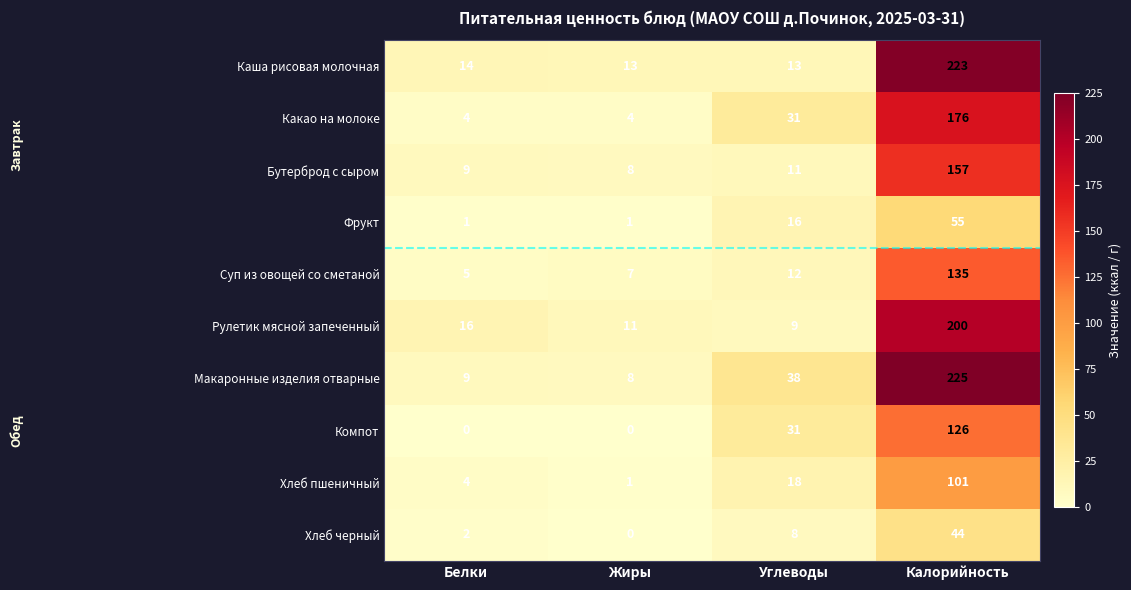

What is the minimum value for Рулетик мясной запеченный?

9